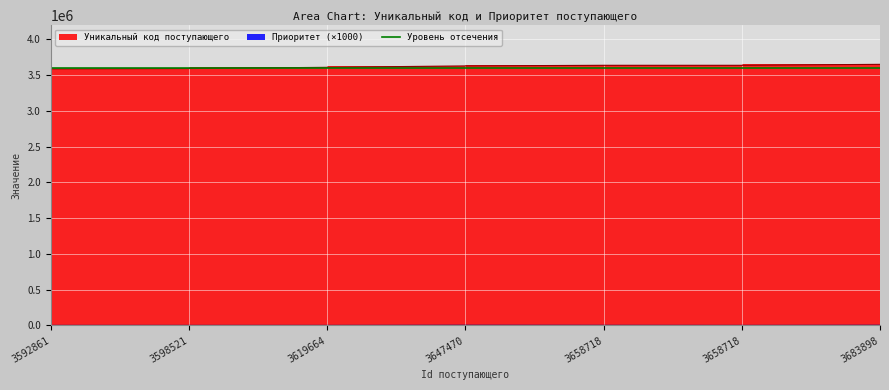

Is it true that Уникальный код поступающего equals 2269995 at 3647470?

False